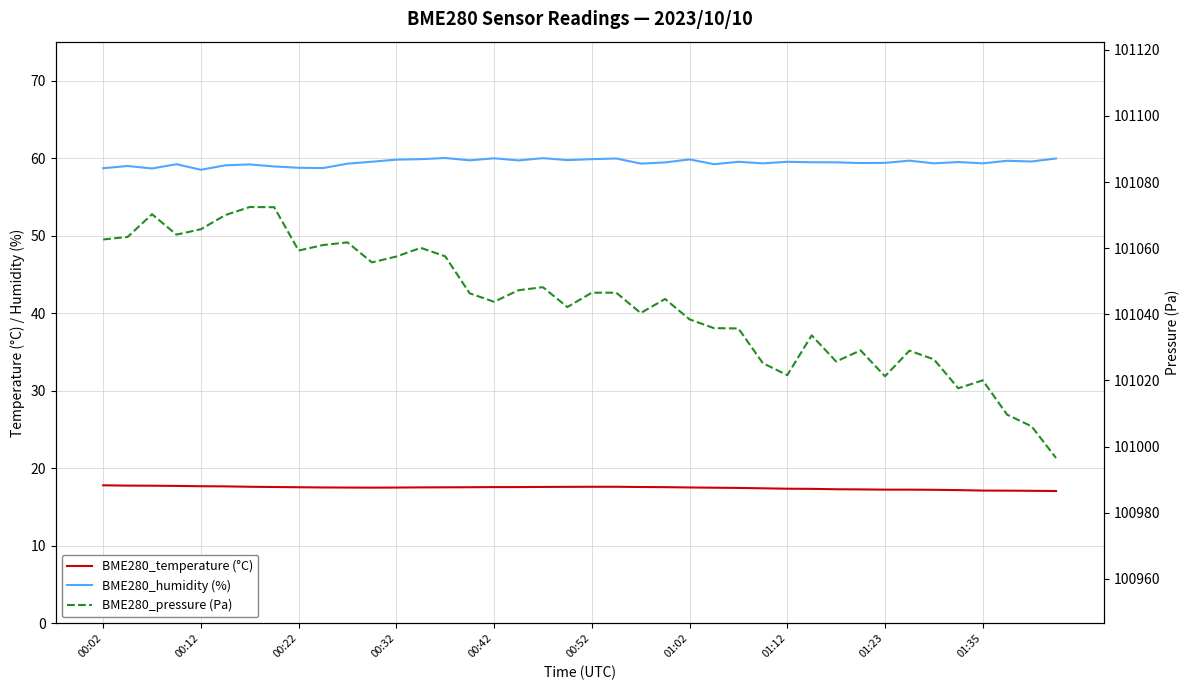

True or false: BME280_temperature (°C) has a value of 8.5 at 31.

False